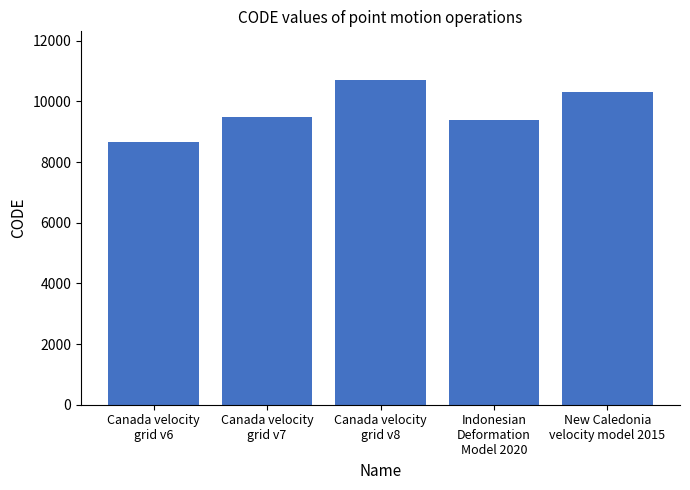

How many distinct data groups are displayed?

1